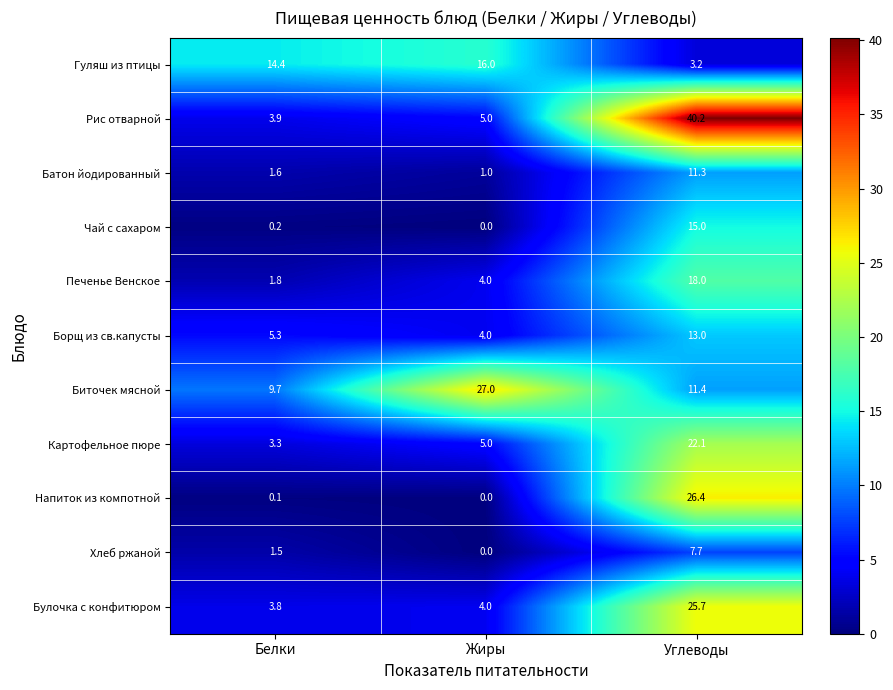

How many values in the Борщ из св.капусты series exceed 5?

2